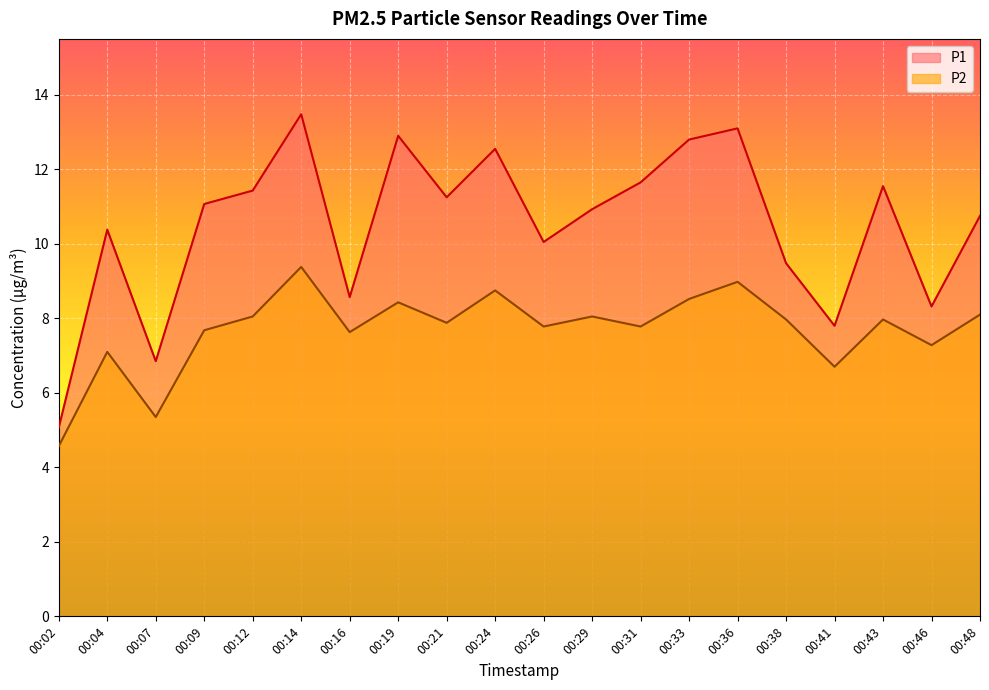

Which series has the largest range (max minus min)?

P1